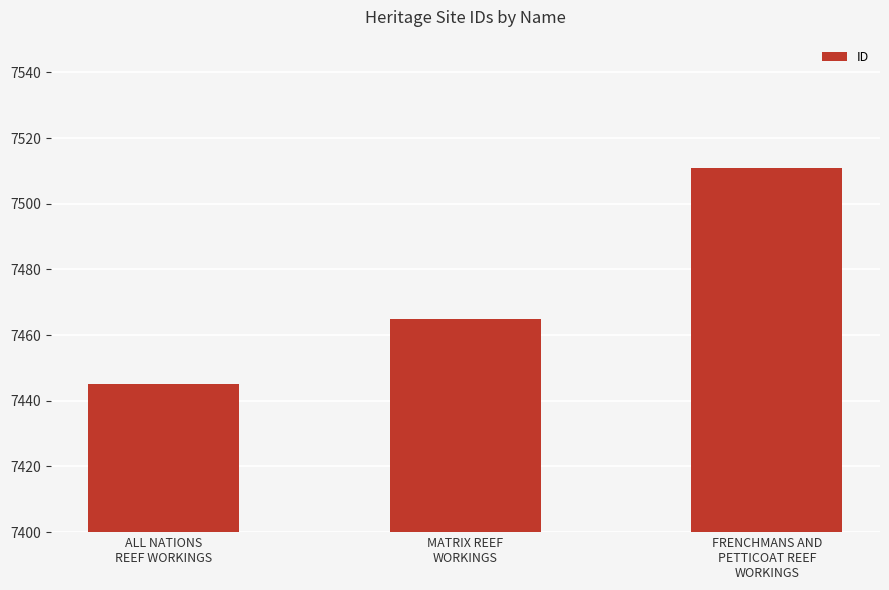

How many distinct data groups are displayed?

1